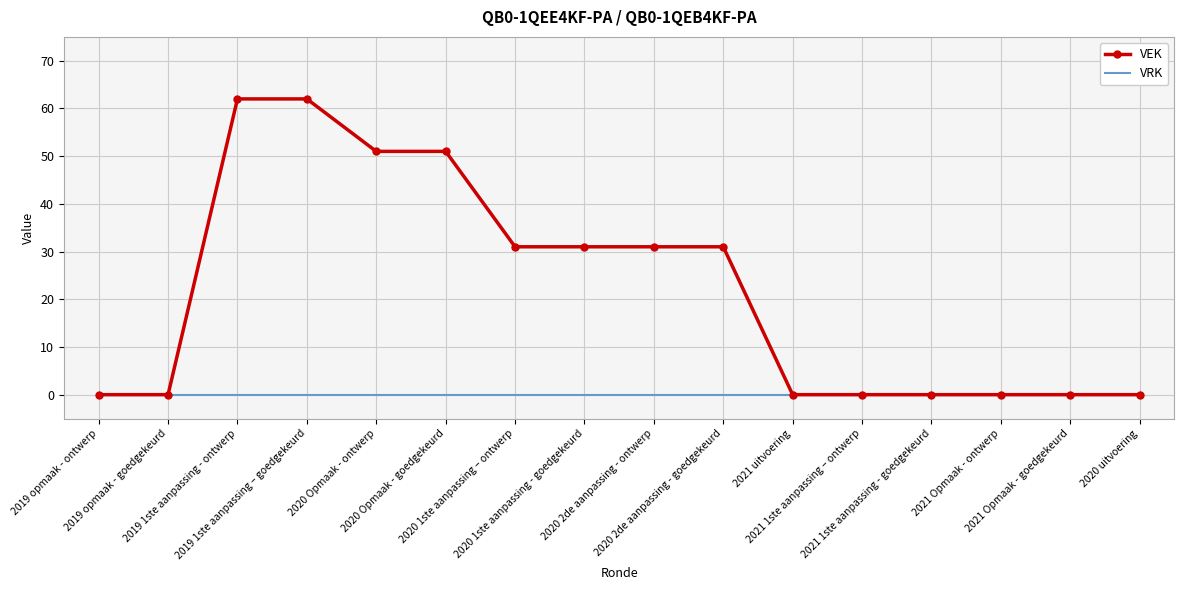

Is it true that VEK equals 0 at 2019 opmaak - ontwerp?

True